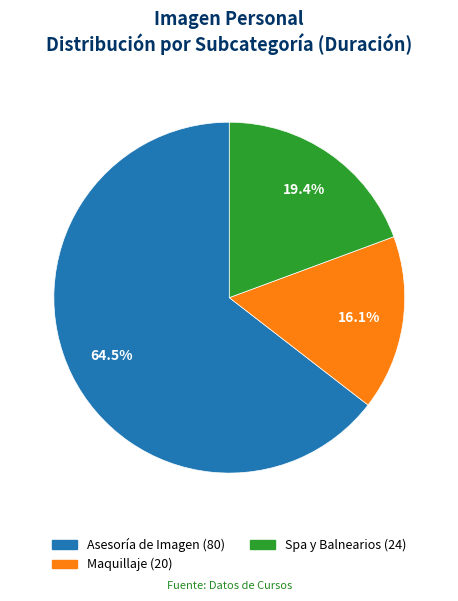

Rank the categories by value from highest to lowest.

Asesoría de Imagen, Spa y Balnearios, Maquillaje